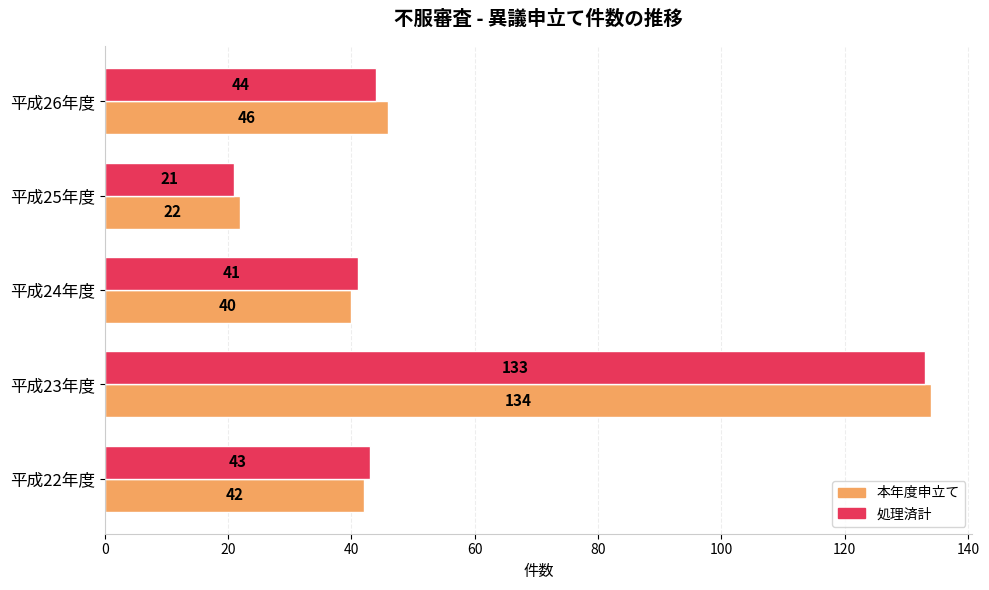

At which category does the chart reach its peak across all series?

平成23年度